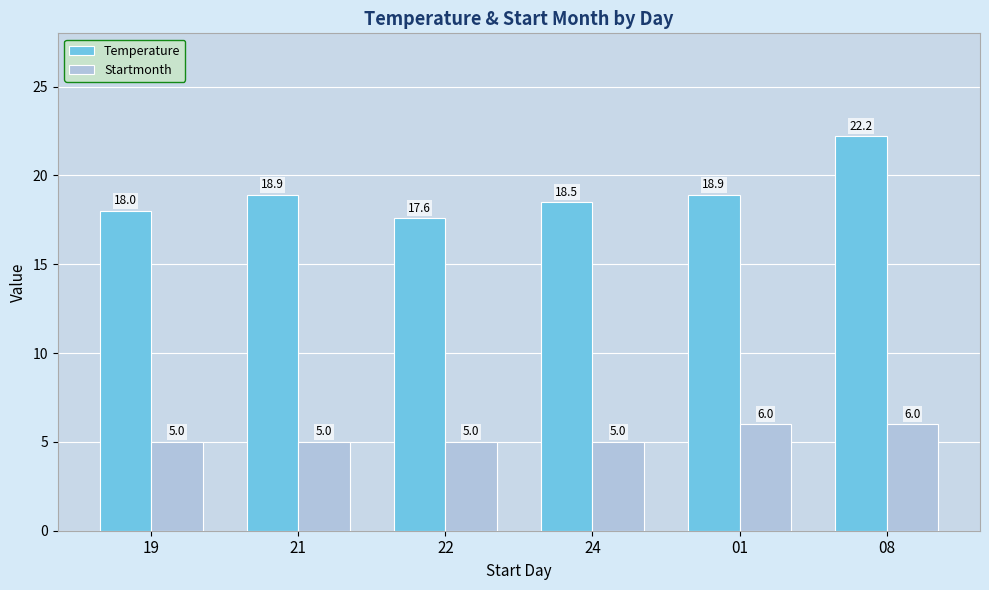

What is the sum of the Temperature values at 01 and 08?

41.1